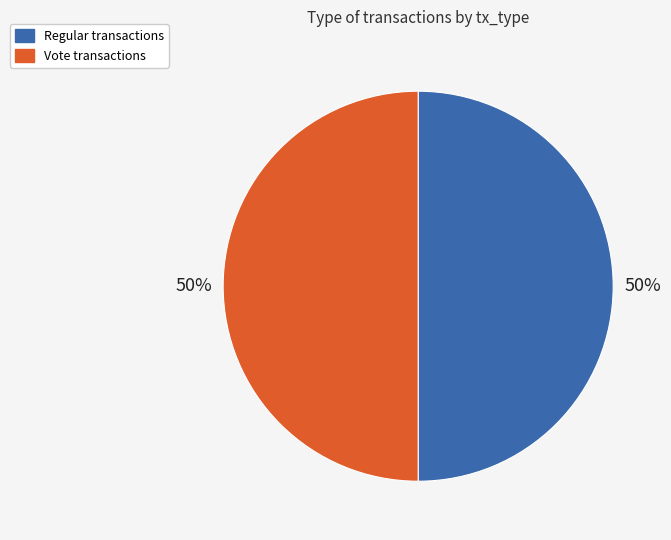

Count the number of slices in the pie.

2